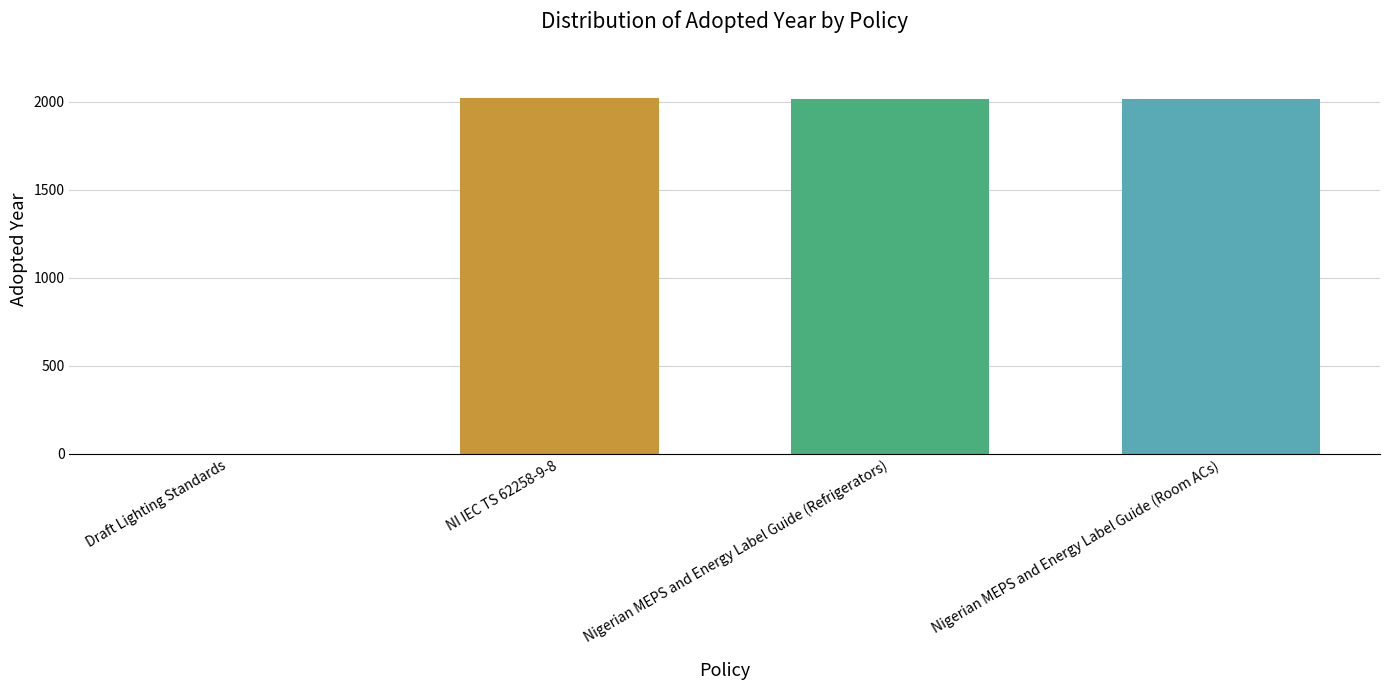

What is the maximum value shown in the chart?

2022